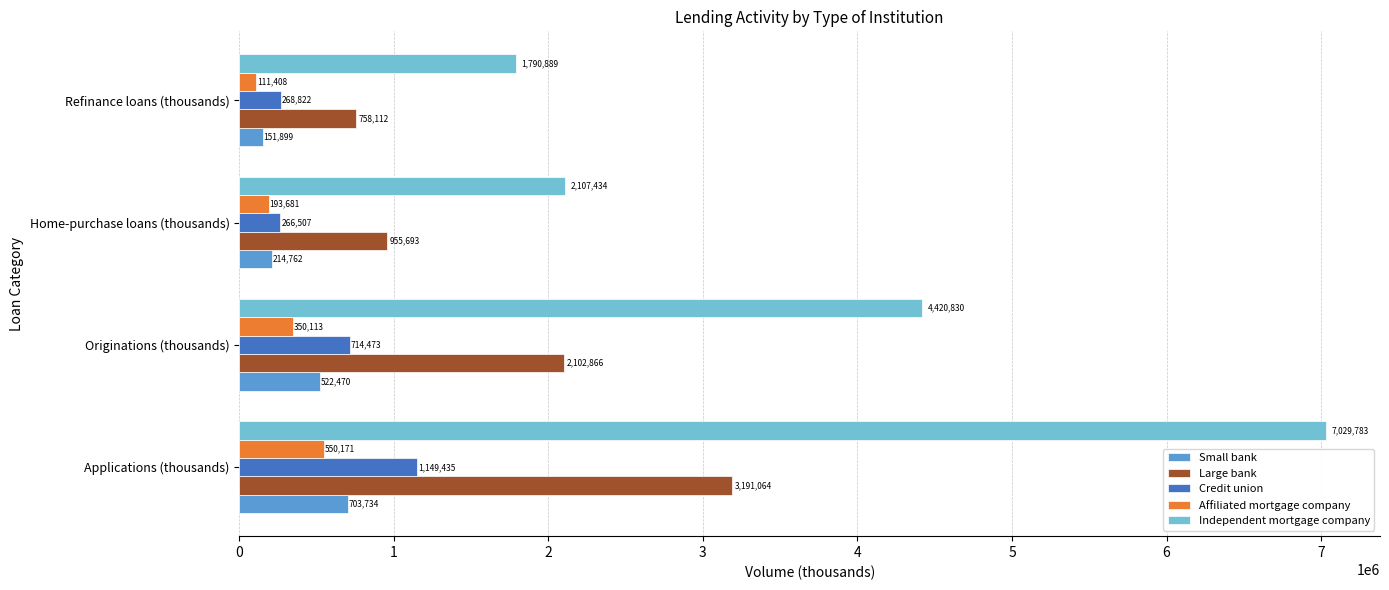

At how many categories does at least one series exceed 3549506?

2